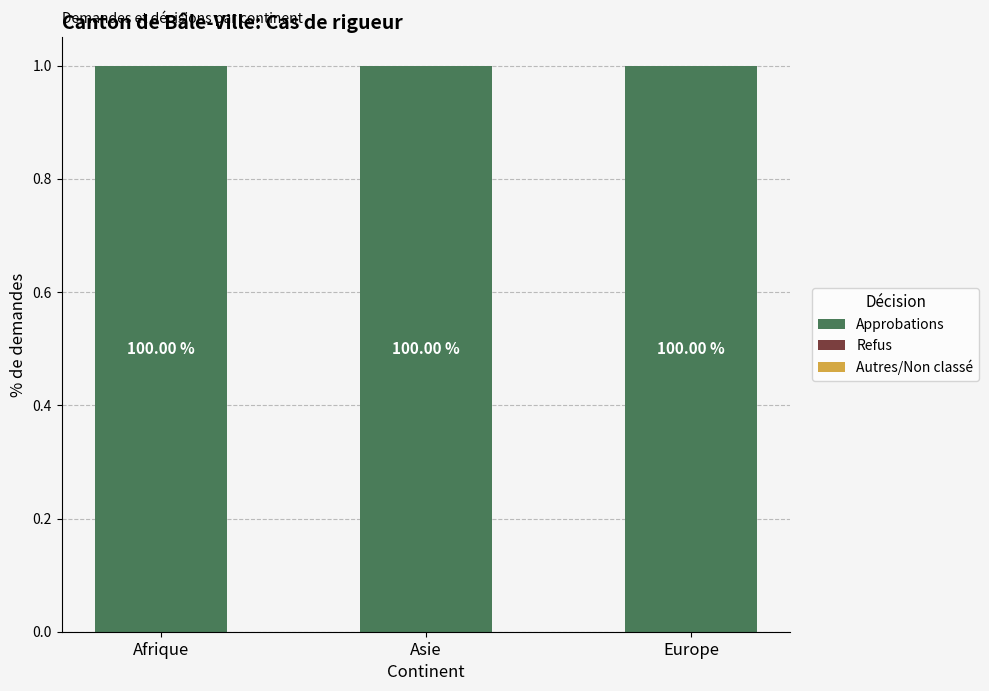

List the series in order of their peak value, lowest first.

Refus, Autres/Non classé, Approbations